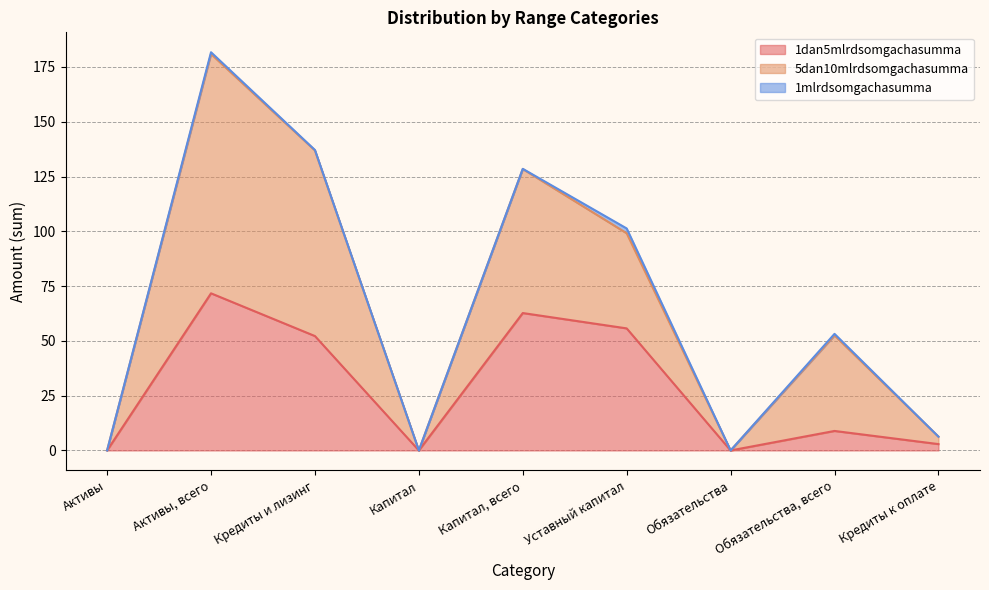

Which category has the lowest value in the 5dan10mlrdsomgachasumma series?

Активы